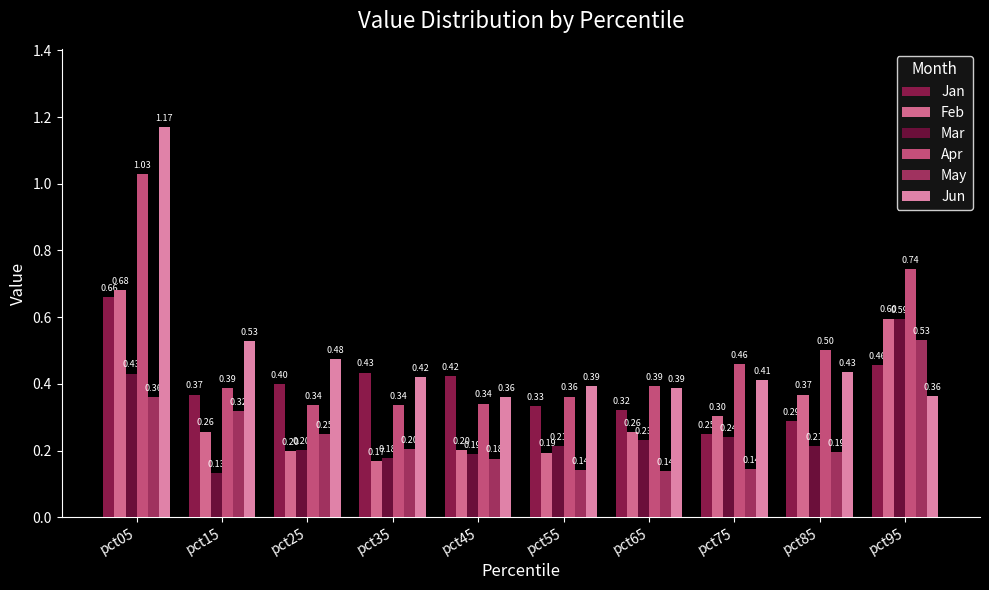

How many bars are there in total?

60